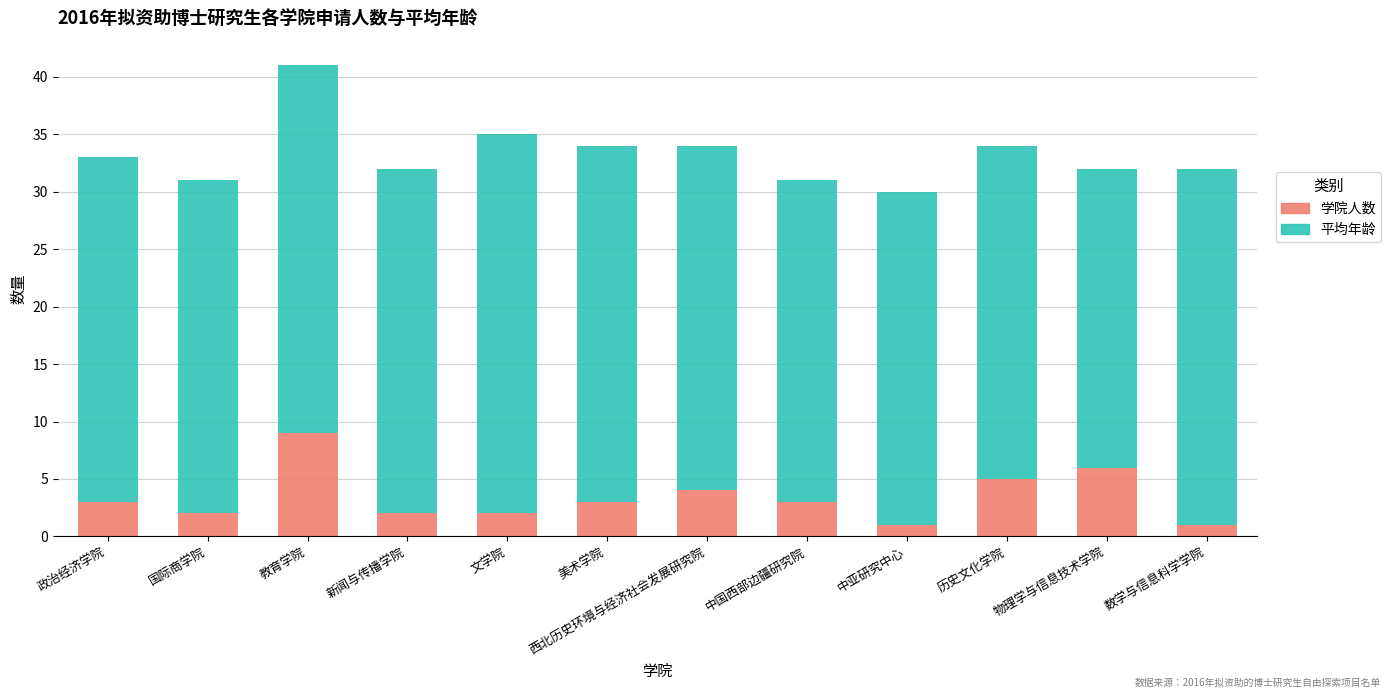

At which category is the sum across all series the highest?

教育学院